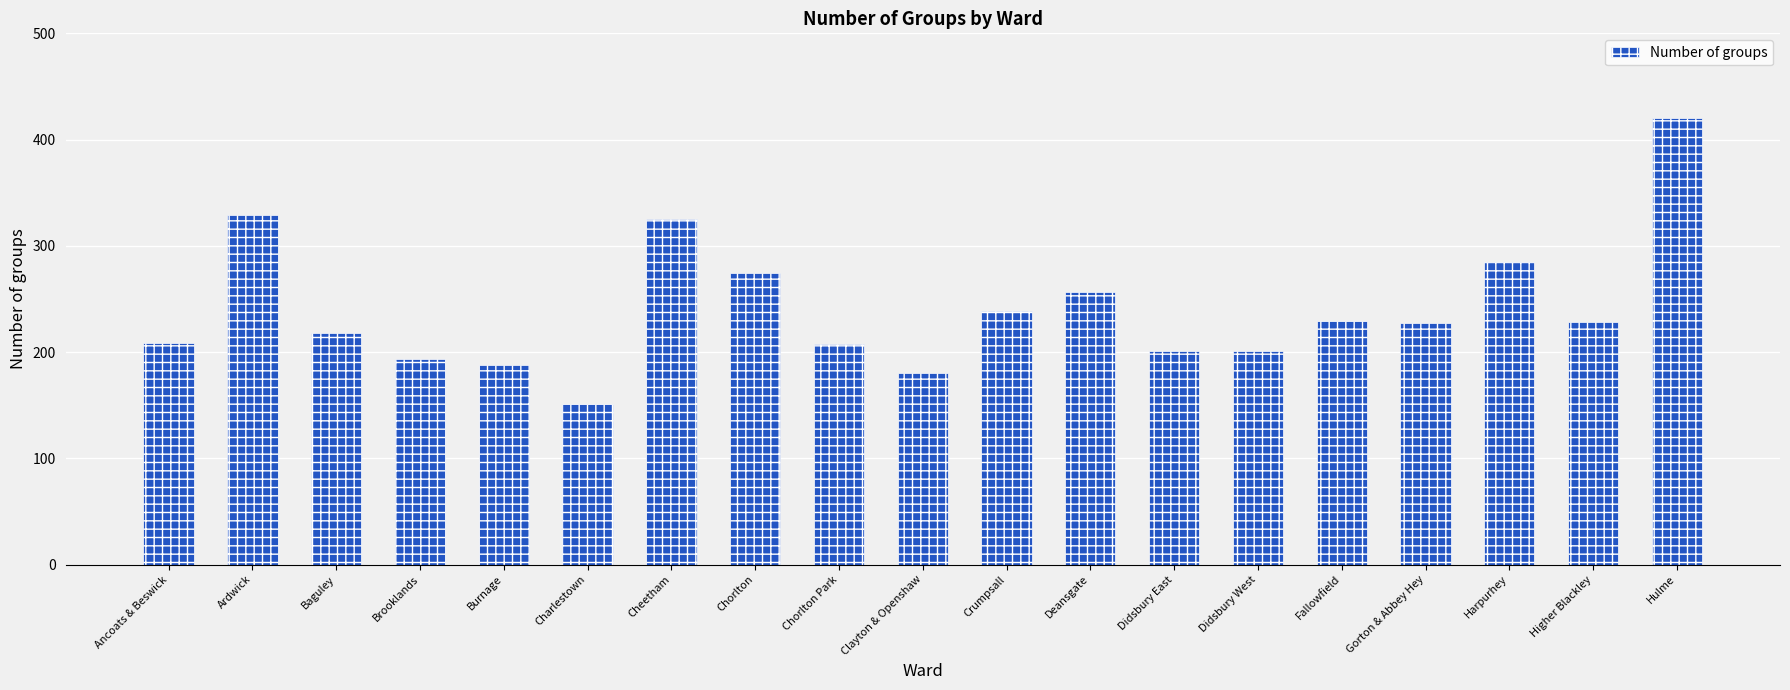

Between Burnage and Deansgate, which is larger?

Deansgate